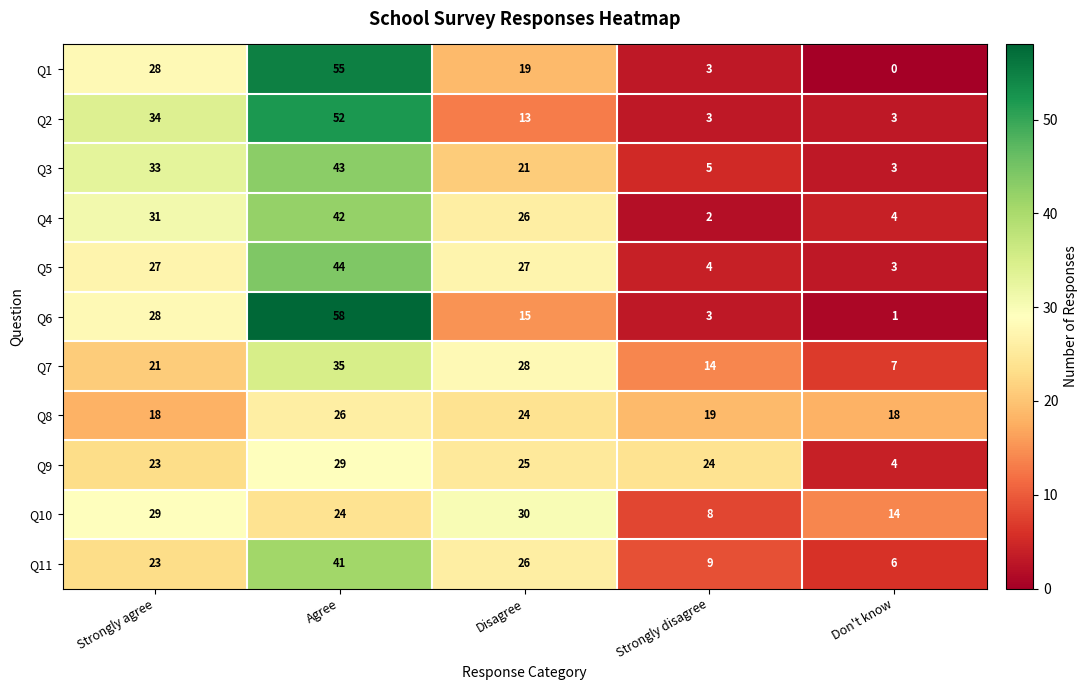

Rank the series by their maximum value, from lowest to highest.

Q8, Q9, Q10, Q7, Q11, Q4, Q3, Q5, Q2, Q1, Q6